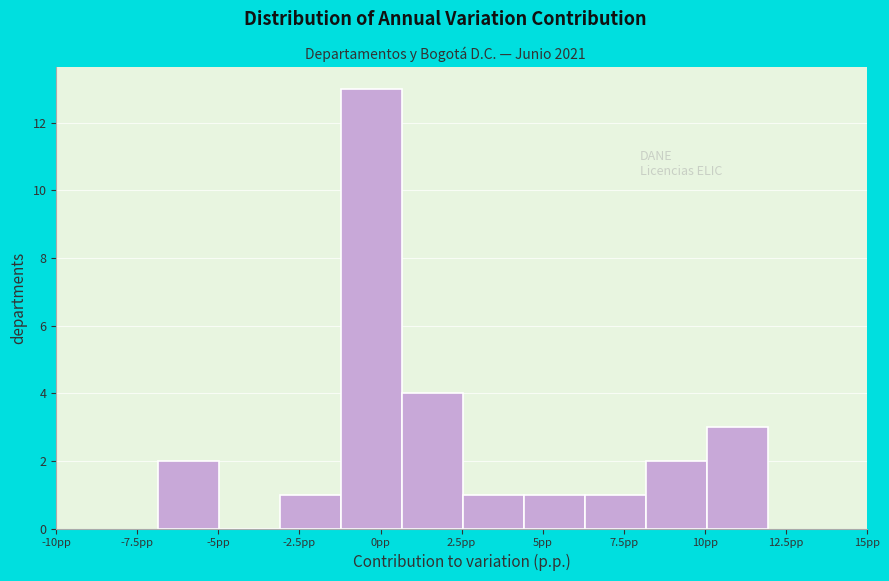

Read against the x-axis, roughly where is the centre of the tallest bar?

-0.5